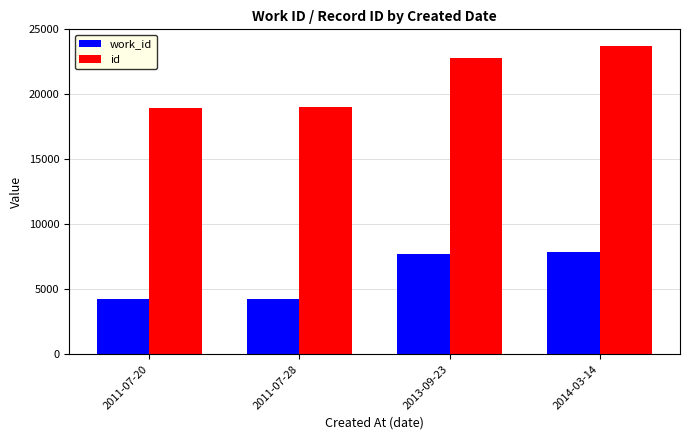

What is the difference between the highest and lowest values at 2011-07-28?

14777